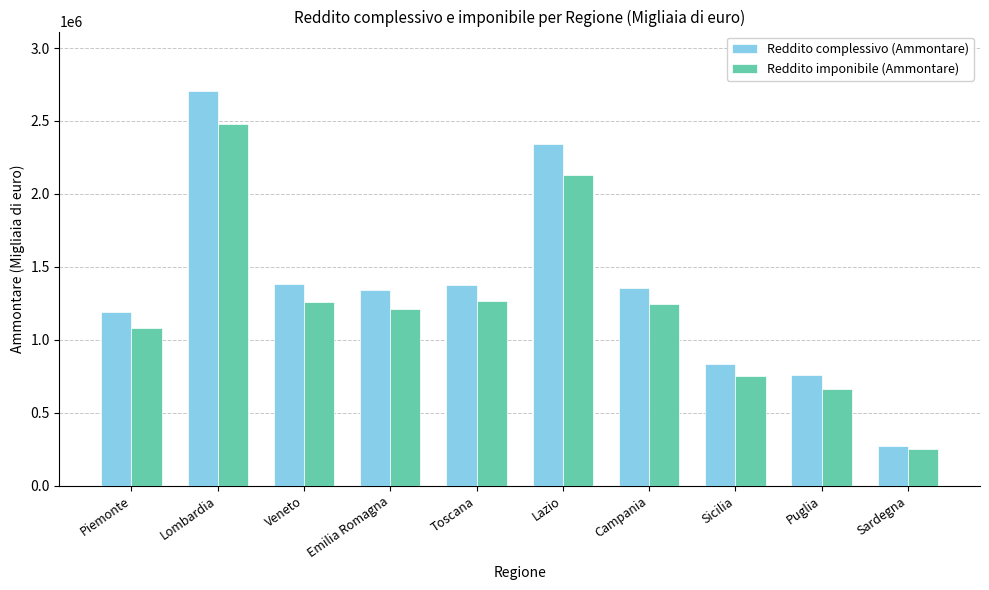

What are all the series names shown in the legend?

Reddito complessivo (Ammontare), Reddito imponibile (Ammontare)